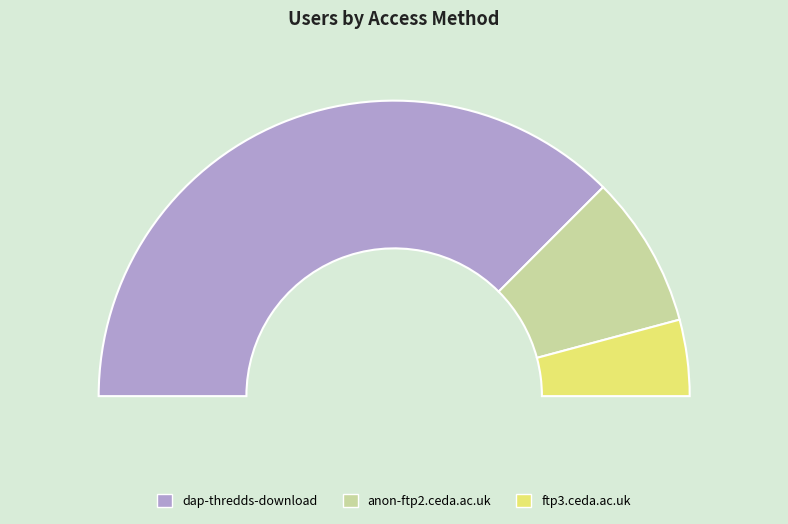

Does any single category account for the majority?

Yes